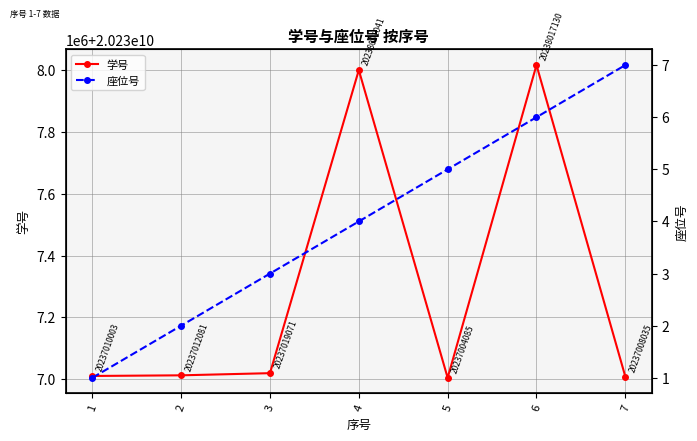

What is the difference between the maximum and minimum values in the 学号 series?

1013045